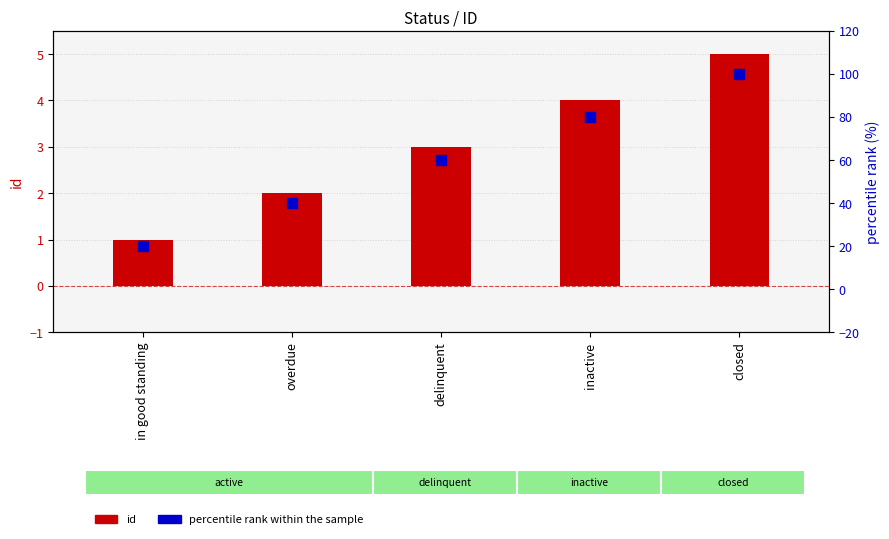

At which category is the sum across all series the highest?

closed